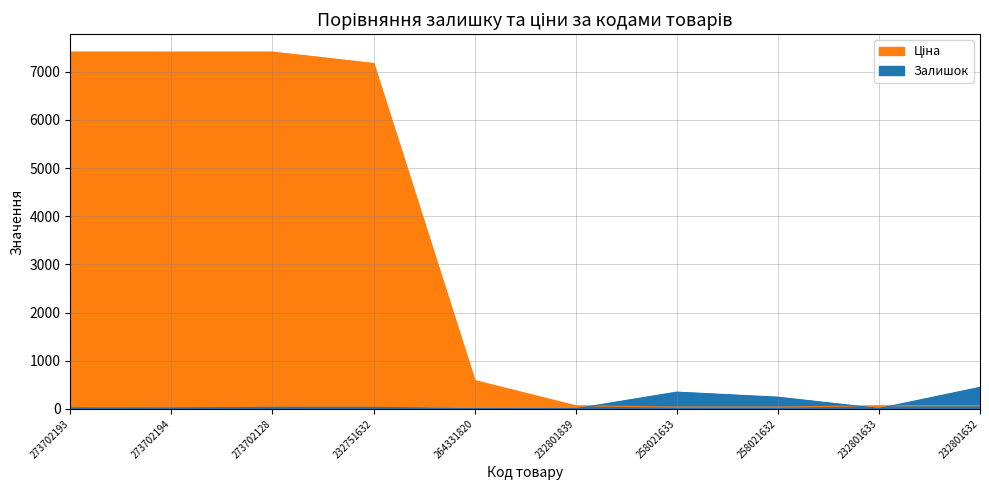

Reading left to right, list all the values displayed in this chart.

Залишок: 17.0	16.0	31.0	30.0	1.0	3.0	347.0	242.0	7.0	446.0
Ціна: 7410.0	7410.0	7410.0	7173.5	587.7	62.6	36.2	36.2	62.6	62.6